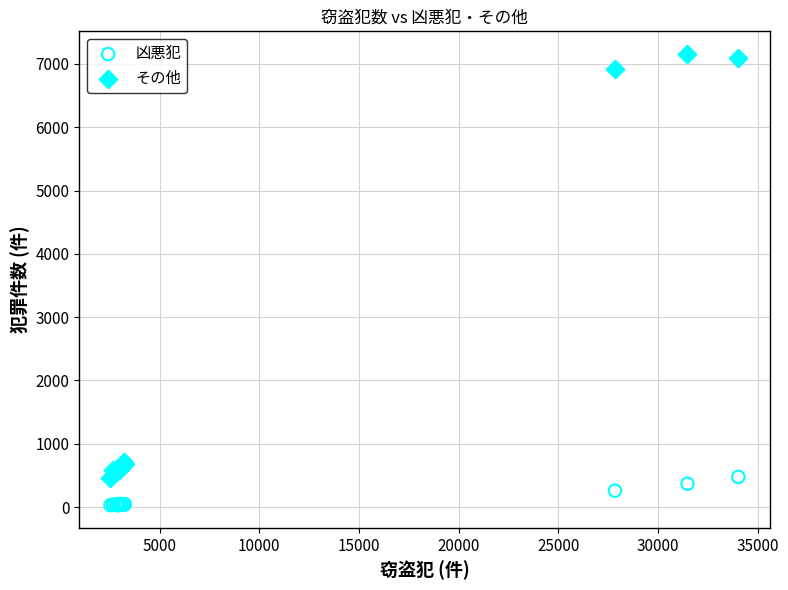

Which series has the widest spread of Y values?

その他